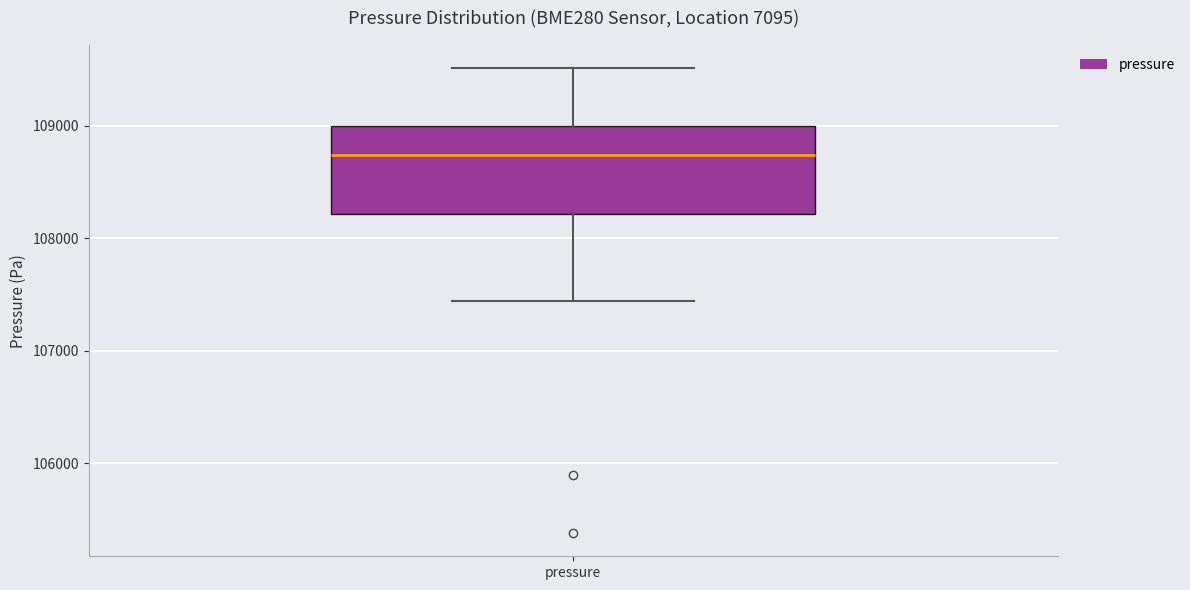

Read this box plot against the y-axis: the position of the median line, the range covered by the box, and the ends of both whiskers. The values are not printed on the chart, so give them approximately, as read against the axis.

median 108700, box 108200 to 109000, whiskers 107400 to 109500